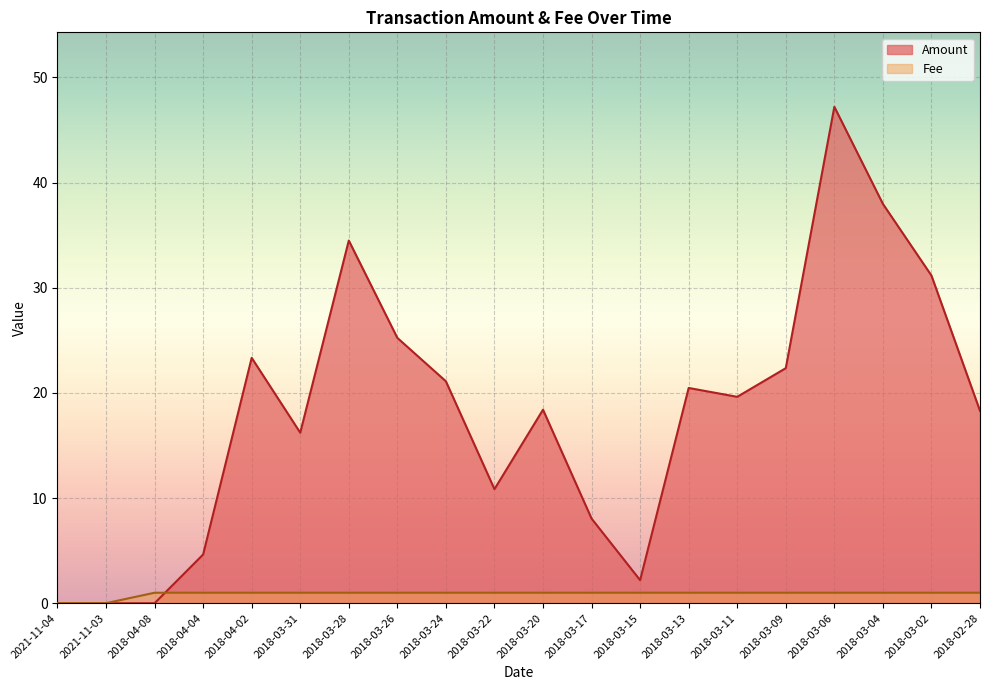

What is the label of the 4th point from the left?

2018-04-04